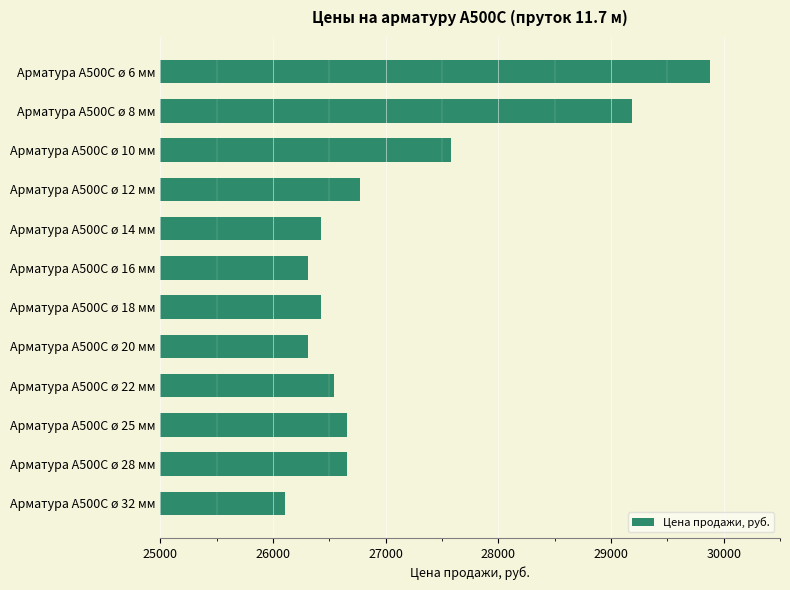

Reading bottom to top, list all the values displayed in this chart.

26105	26657	26657	26542	26312	26427	26312	26427	26772	27577	29187	29877